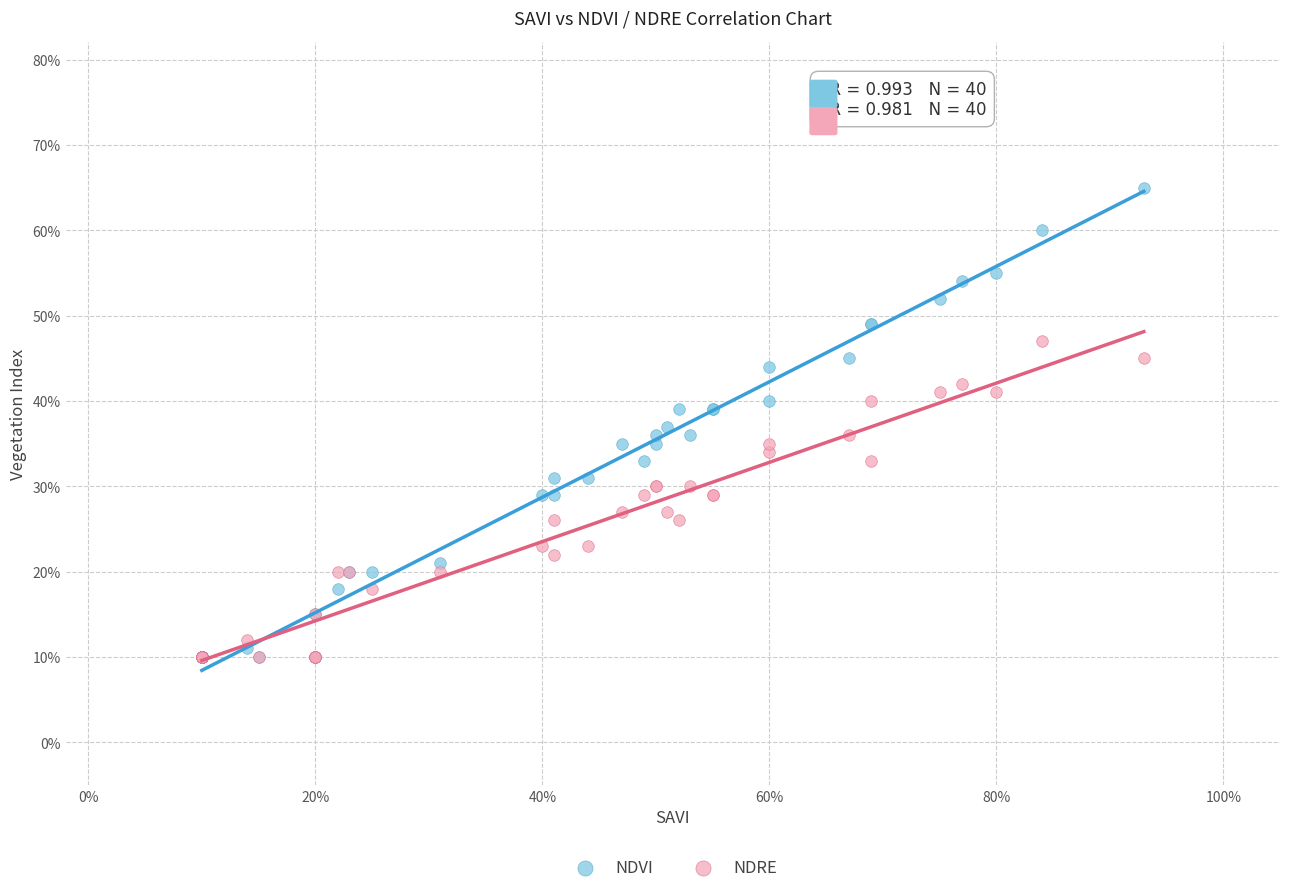

What are all the series names shown in the legend?

NDVI, NDRE